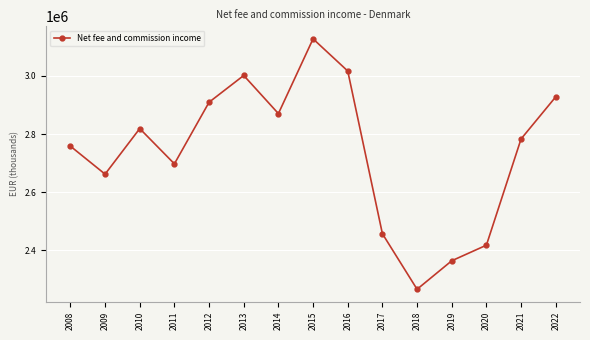

How many lines are shown in the chart?

1